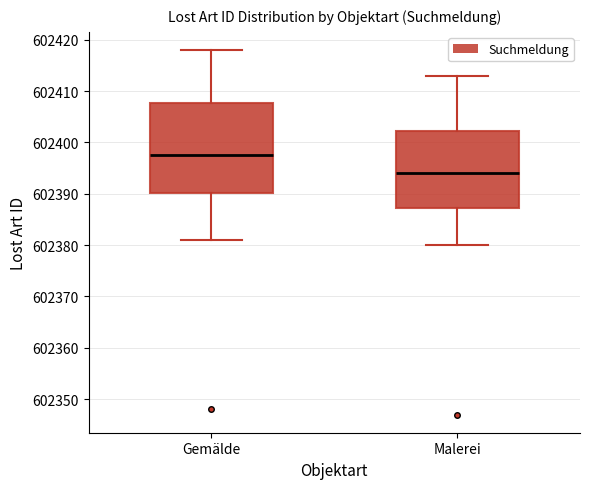

Where does the lower whisker of the box for Malerei end on the y-axis? The values are not printed on the chart, so give them approximately, as read against the axis.

602380